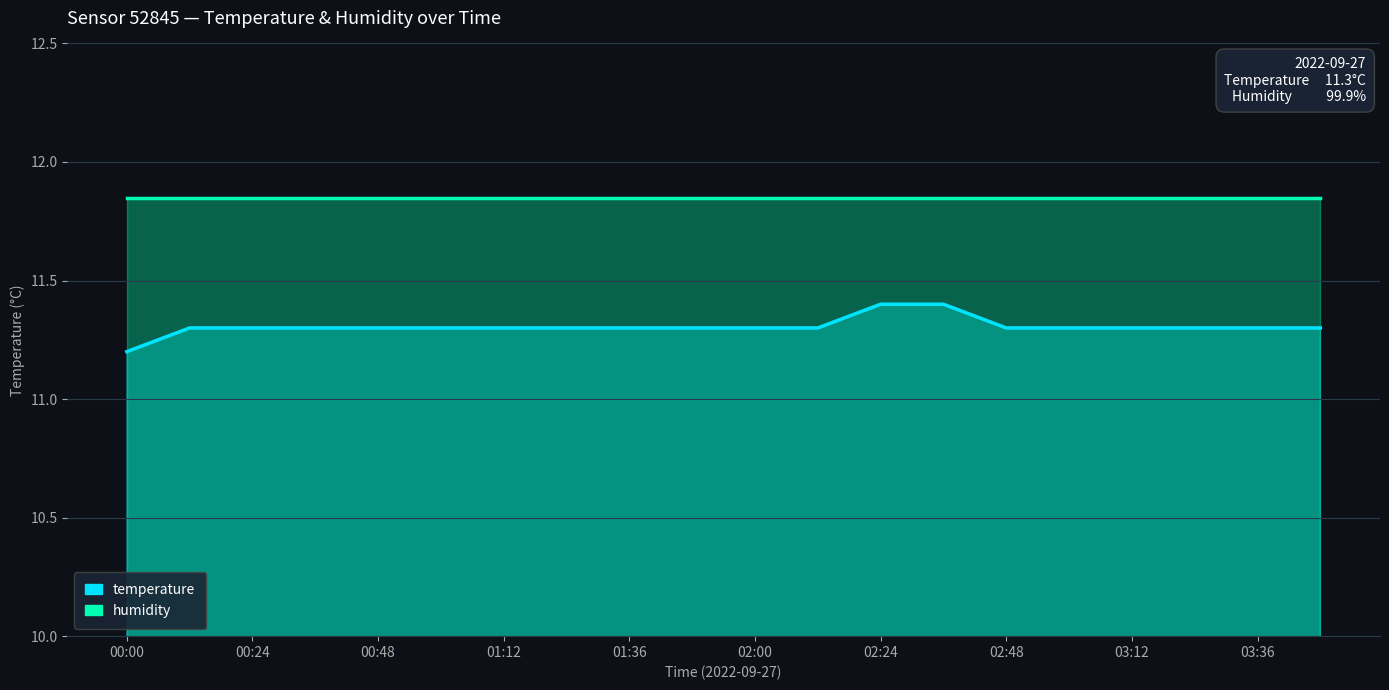

At which category is the sum across all series the highest?

02:24